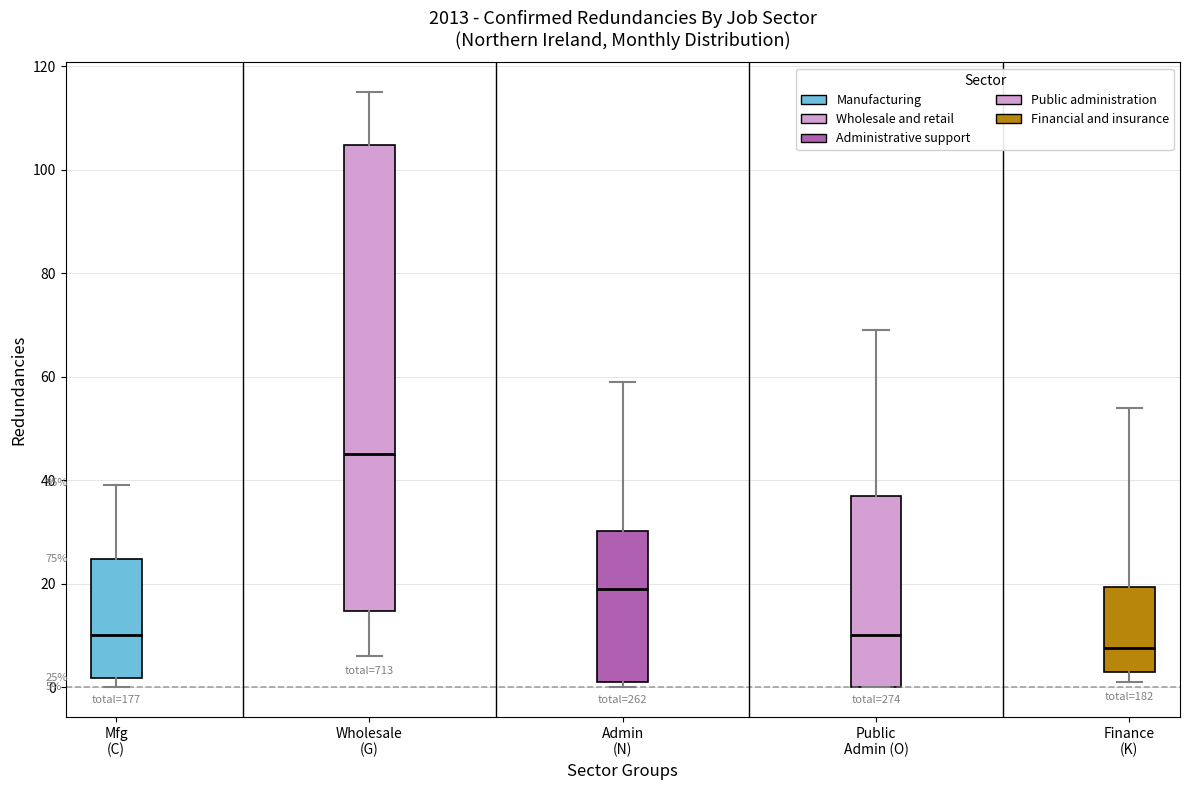

Which box has the lowest median line?

Finance (K)